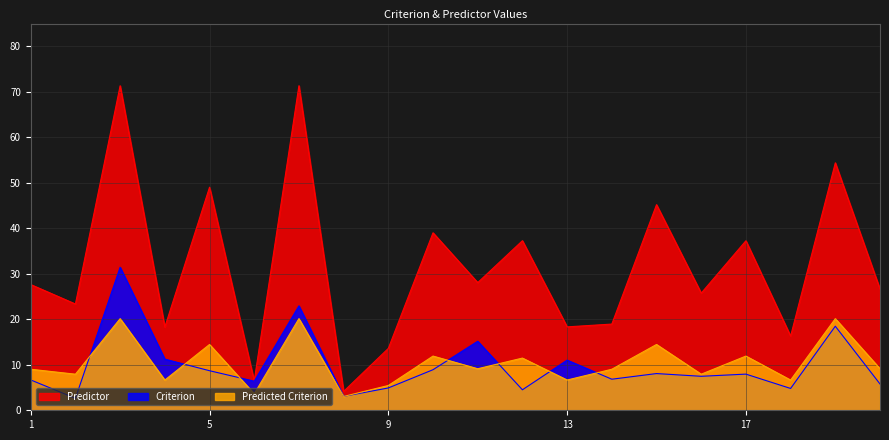

Which has a higher value, 12 or 8?

12